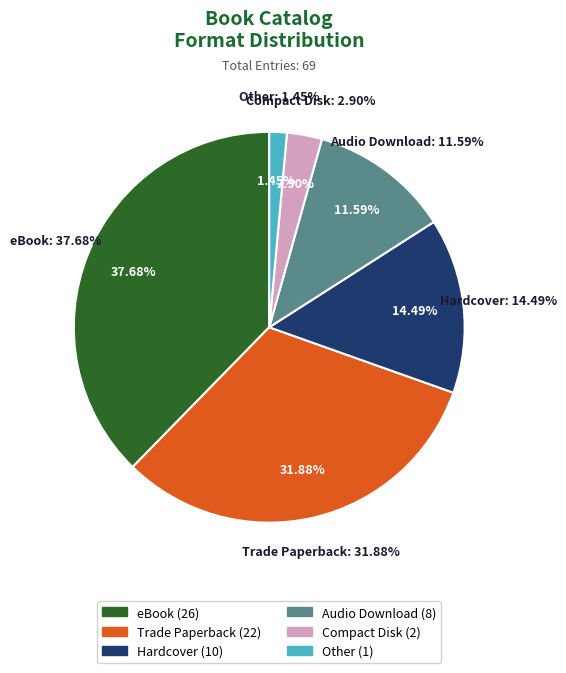

To the nearest percent, what percentage of the pie is Compact Disk?

3%